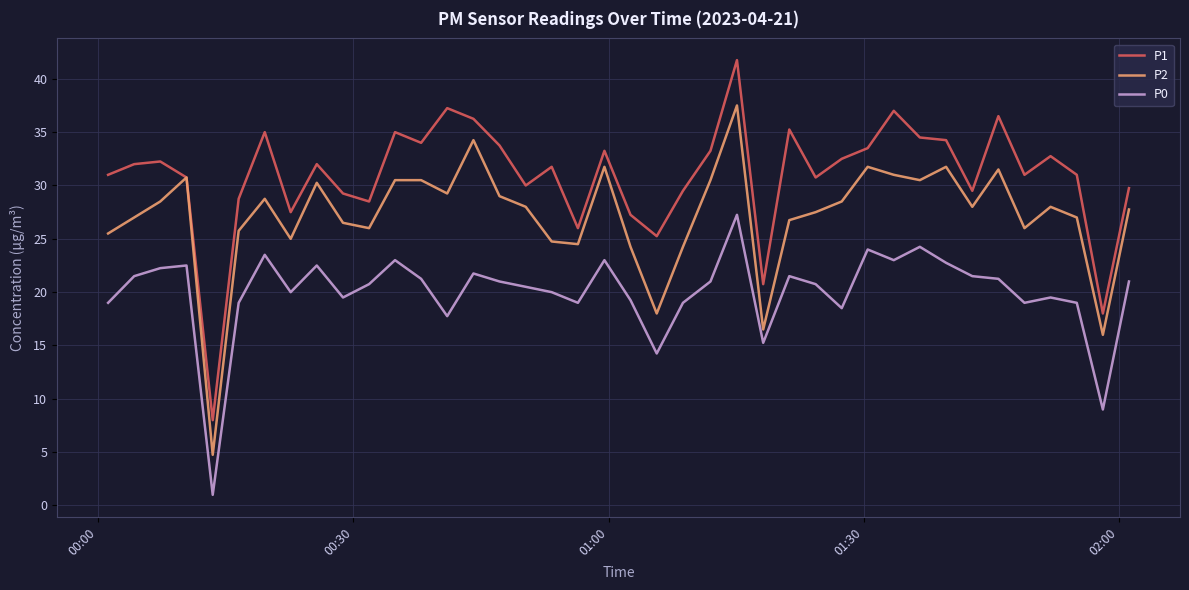

How many lines are shown in the chart?

3